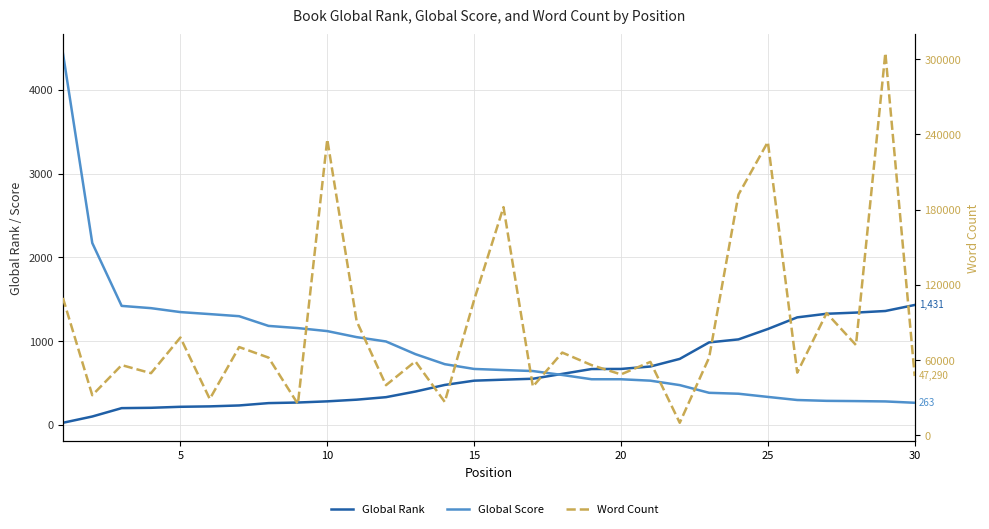

How many interior local peaks does the Word Count series have?

11